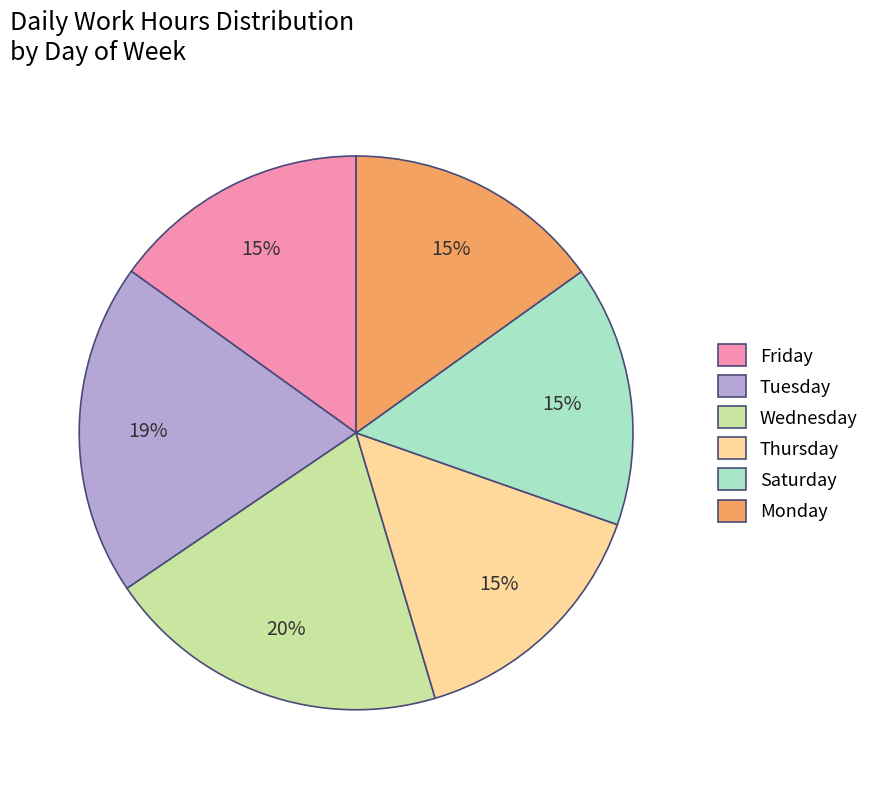

To the nearest percent, what is the average slice percentage?

17%